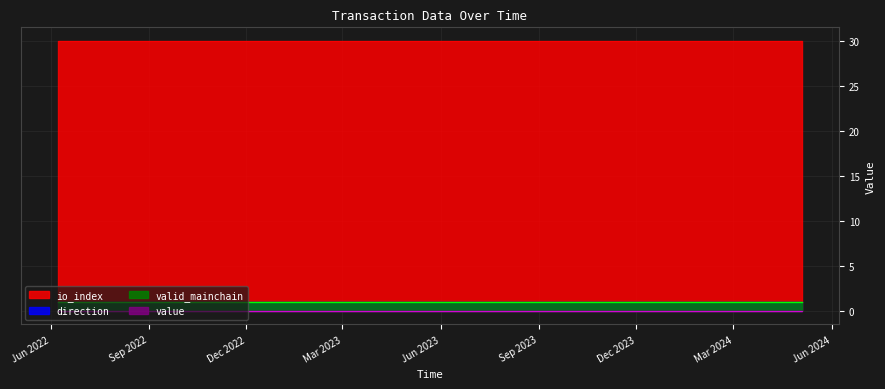

True or false: valid_mainchain and value cross at least once.

False